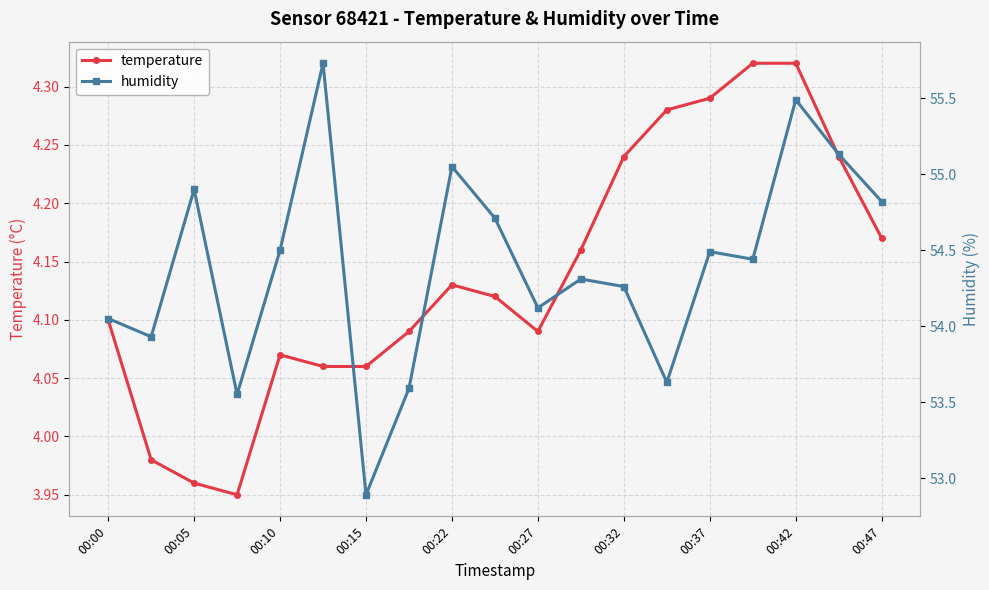

At which category does temperature reach its first local peak?

00:10